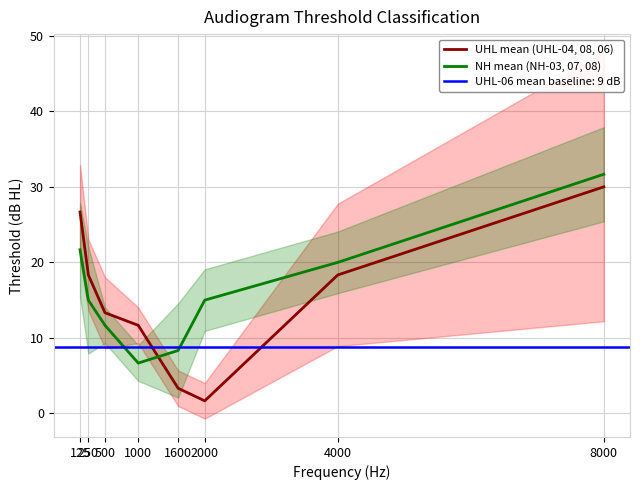

Which category has the highest value in the UHL mean (UHL-04, 08, 06) series?

8000